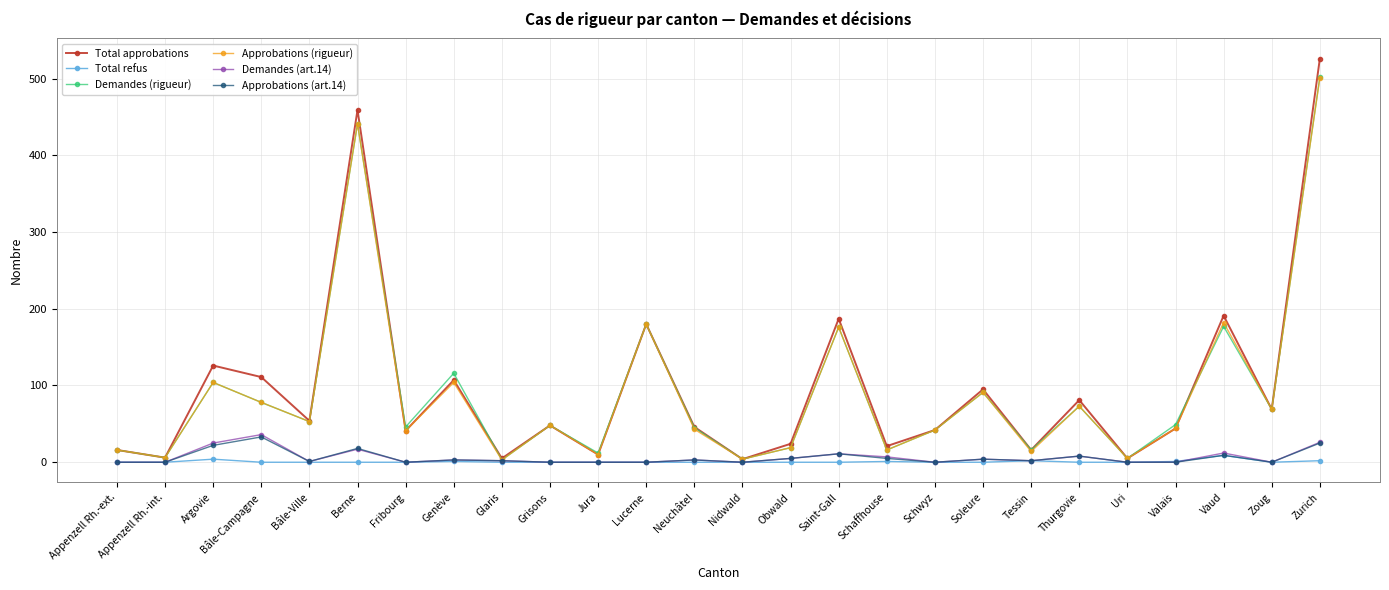

At which category is the sum across all series the highest?

Zurich